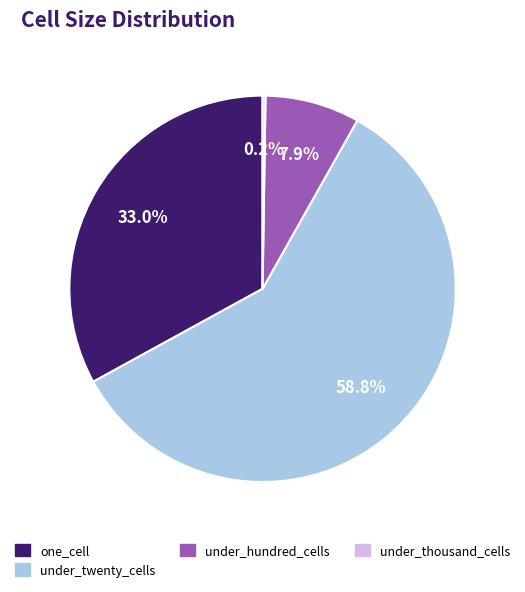

Does any single category account for the majority?

Yes